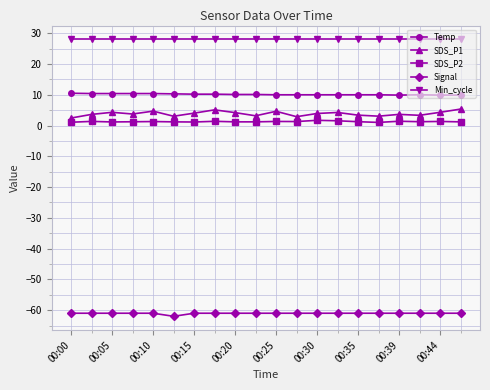

What are all the series names shown in the legend?

Temp, SDS_P1, SDS_P2, Signal, Min_cycle